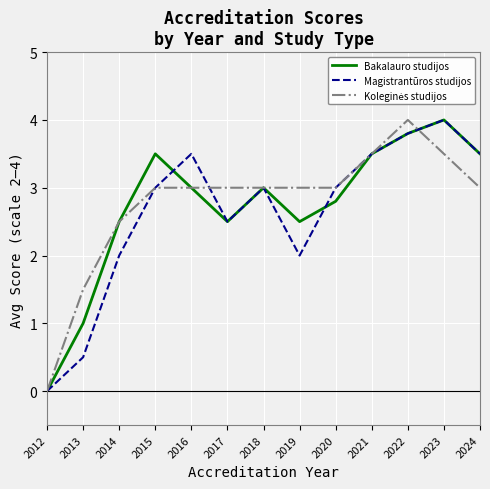

Which category has the lowest value across all series?

2012